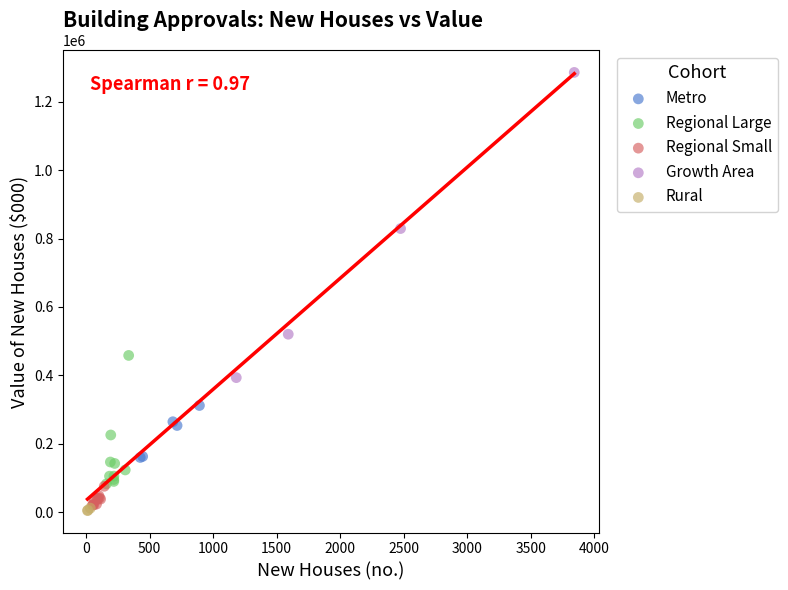

What are all the series names shown in the legend?

Metro, Regional Large, Regional Small, Growth Area, Rural